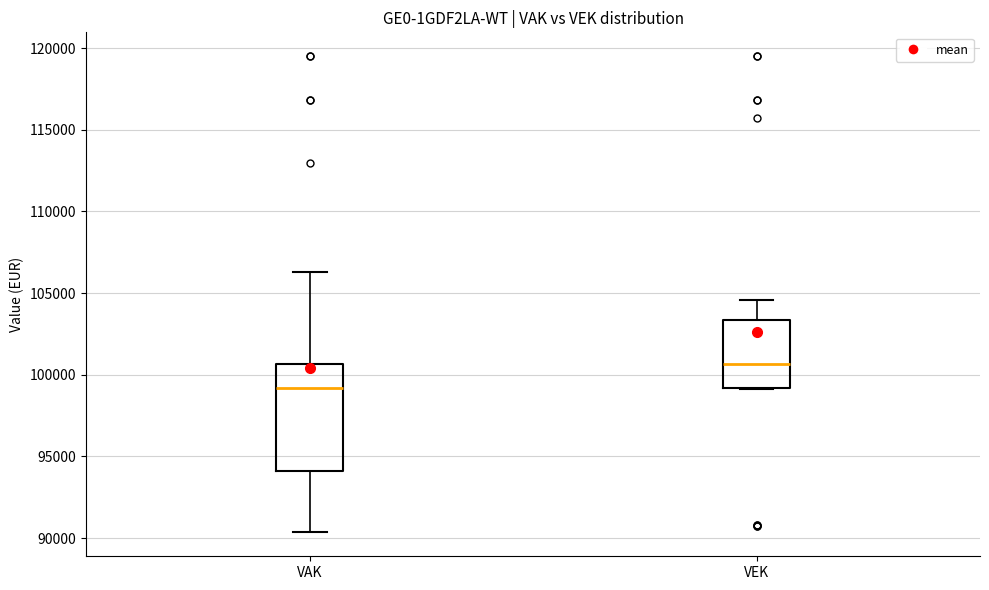

Which box's median line is the highest?

VEK